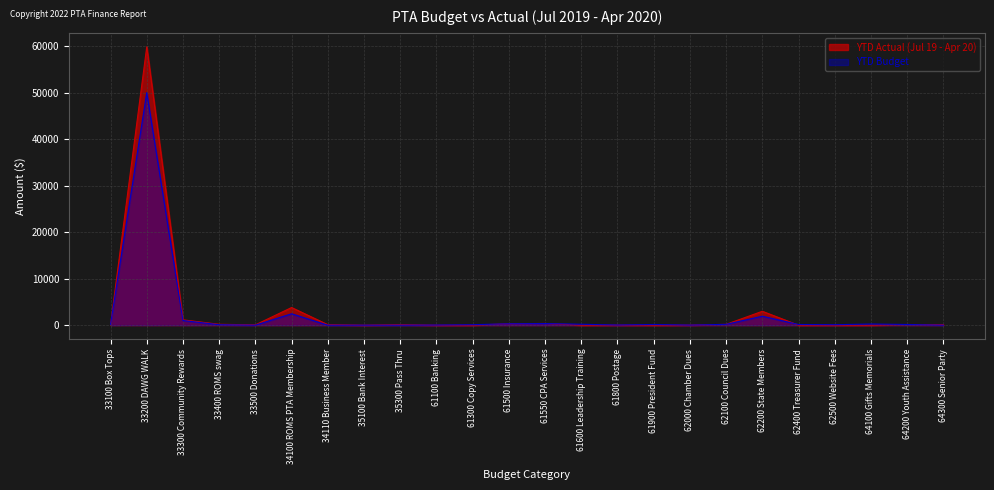

True or false: YTD Budget and YTD Actual (Jul 19 - Apr 20) intersect in this chart.

True